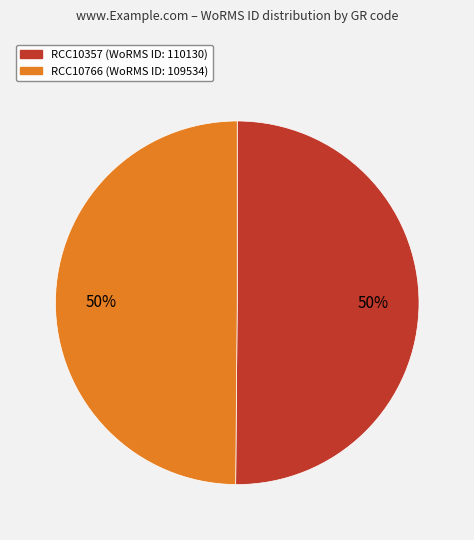

To the nearest percent, what percentage of the pie is RCC10766?

50%